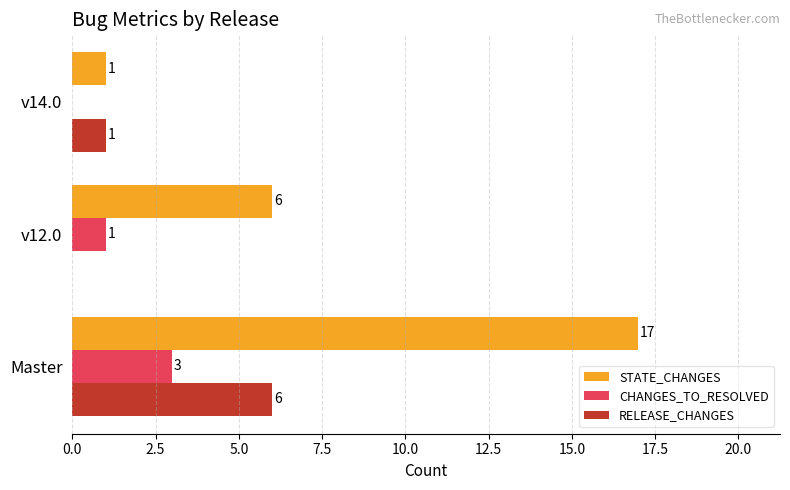

Which series changed the most between Master and v14.0?

STATE_CHANGES